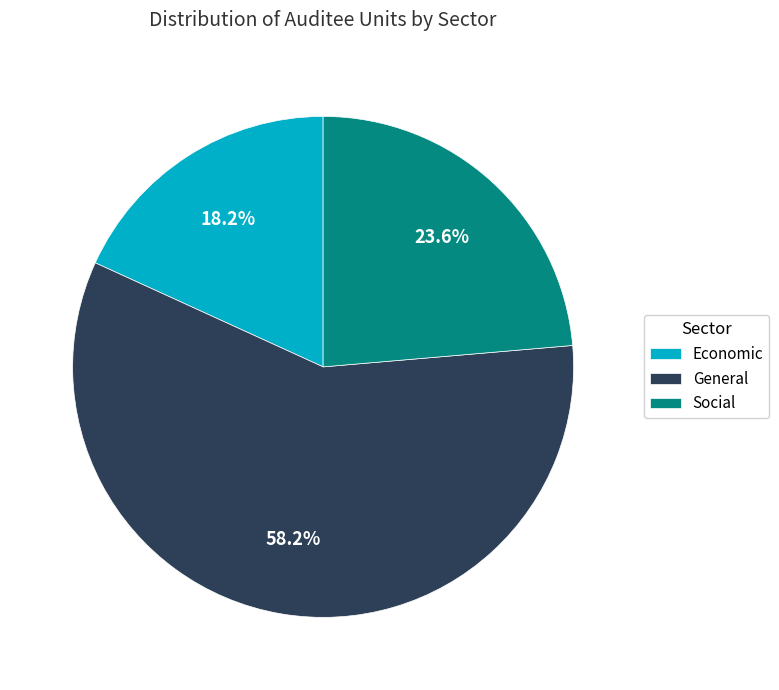

What percentage do Social and Economic together represent?

41.8%